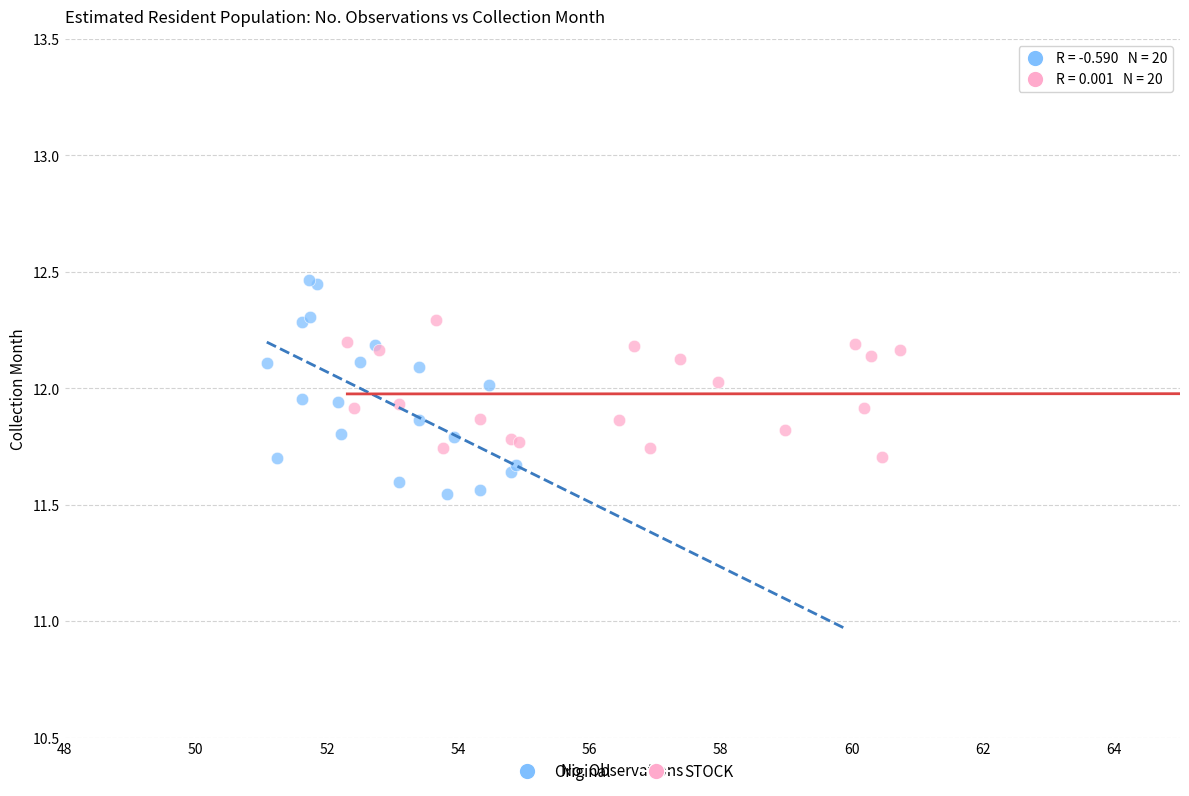

Which series contains the lowest Y value?

Original